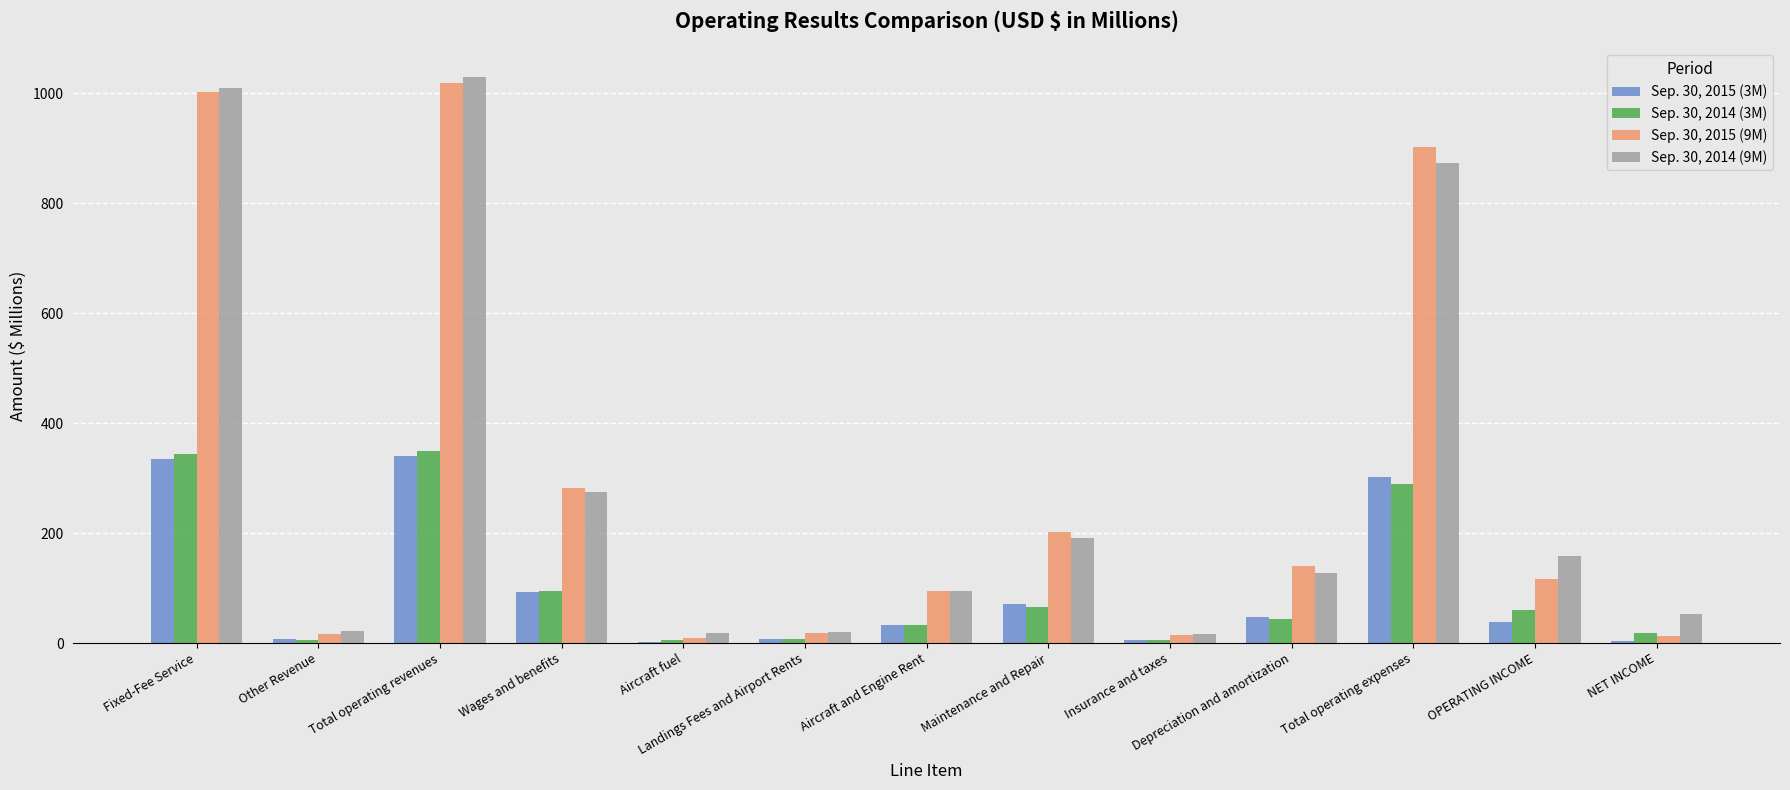

What are all the series names shown in the legend?

Sep. 30, 2015 (3M), Sep. 30, 2014 (3M), Sep. 30, 2015 (9M), Sep. 30, 2014 (9M)